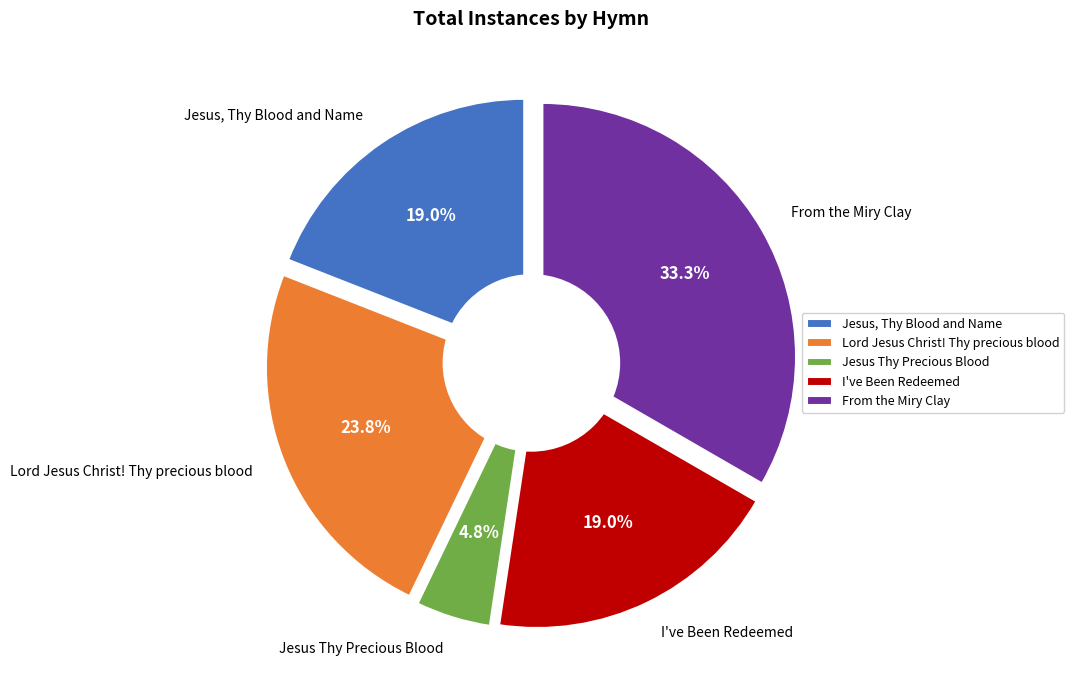

To the nearest percent, what is the combined percentage of From the Miry Clay and Lord Jesus Christ! Thy precious blood?

57%